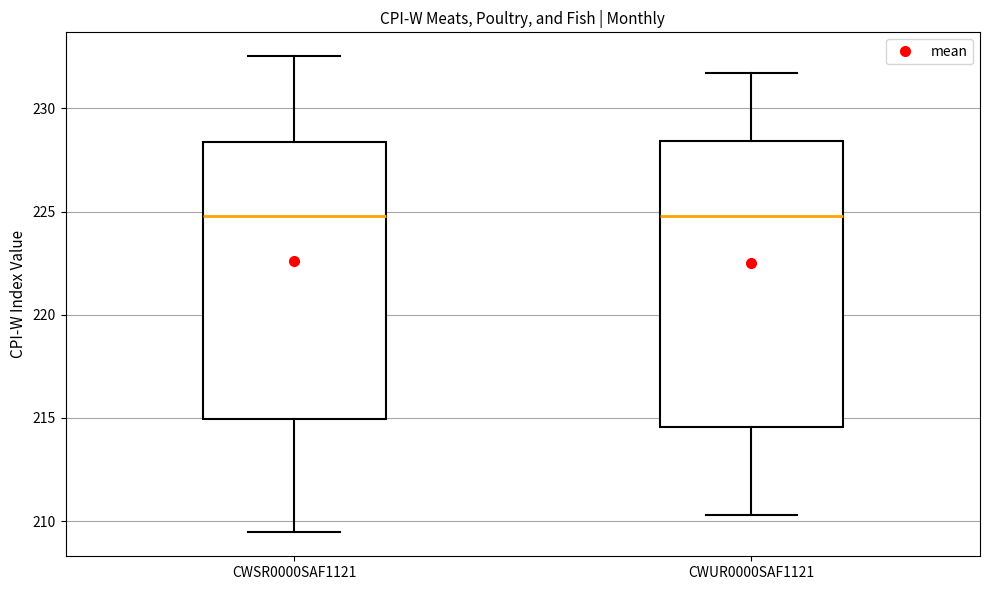

Where does the upper whisker of the box for CWSR0000SAF1121 end on the y-axis? The values are not printed on the chart, so give them approximately, as read against the axis.

232.5